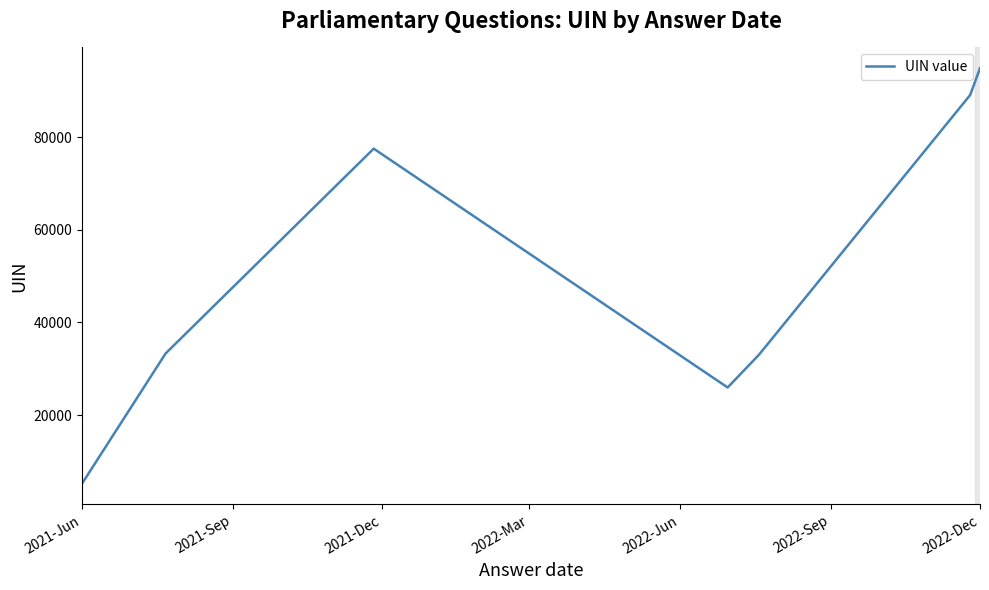

What position from the left is 2022-Dec?

7